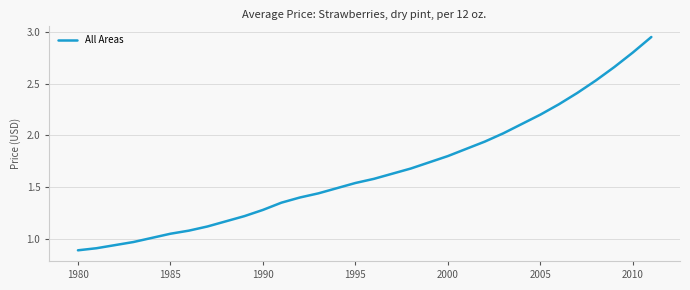

What is the difference between the maximum and minimum values?

2.1